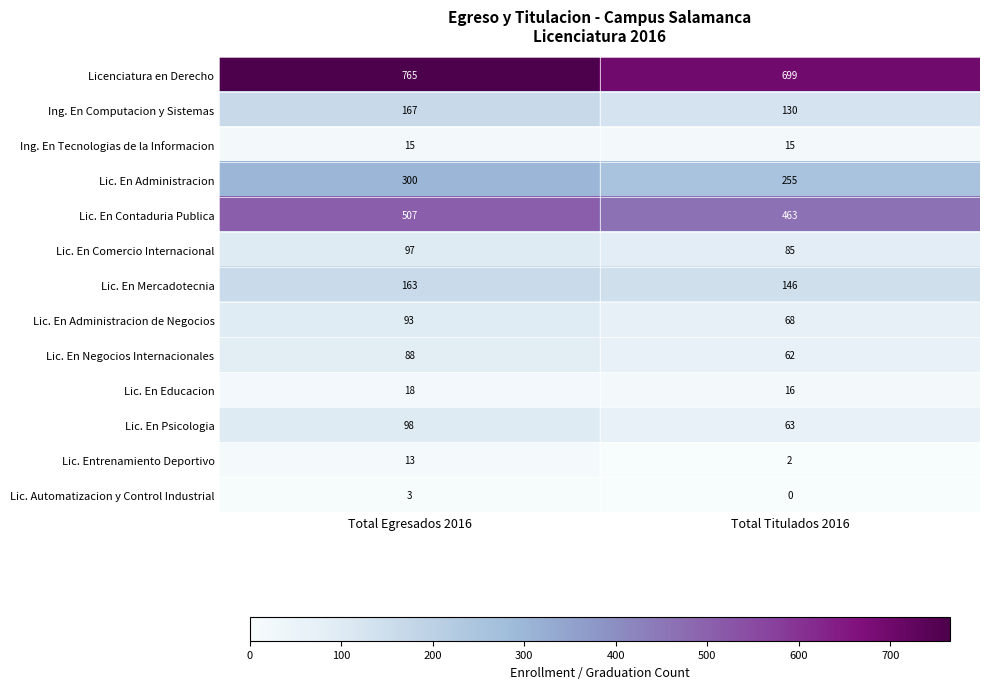

Which series has the largest total across all categories?

Licenciatura en Derecho